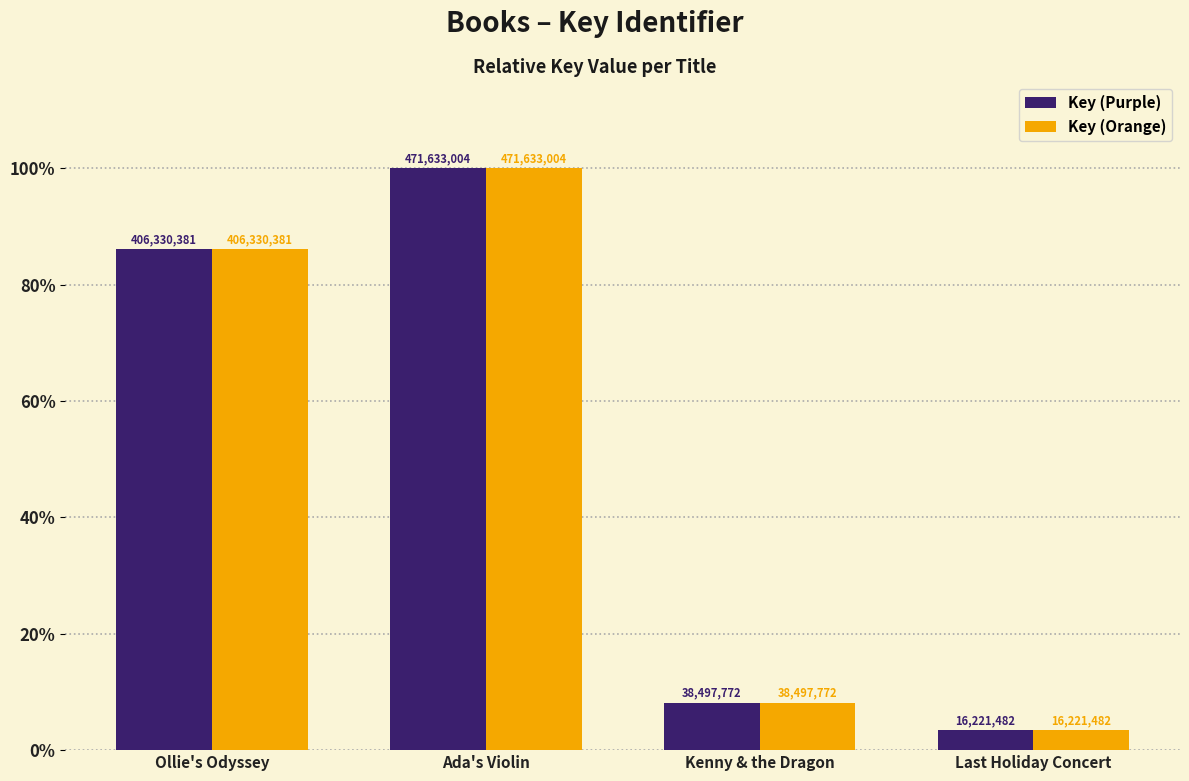

Is it true that Key (Orange) equals 120.1 at Ollie's Odyssey?

False